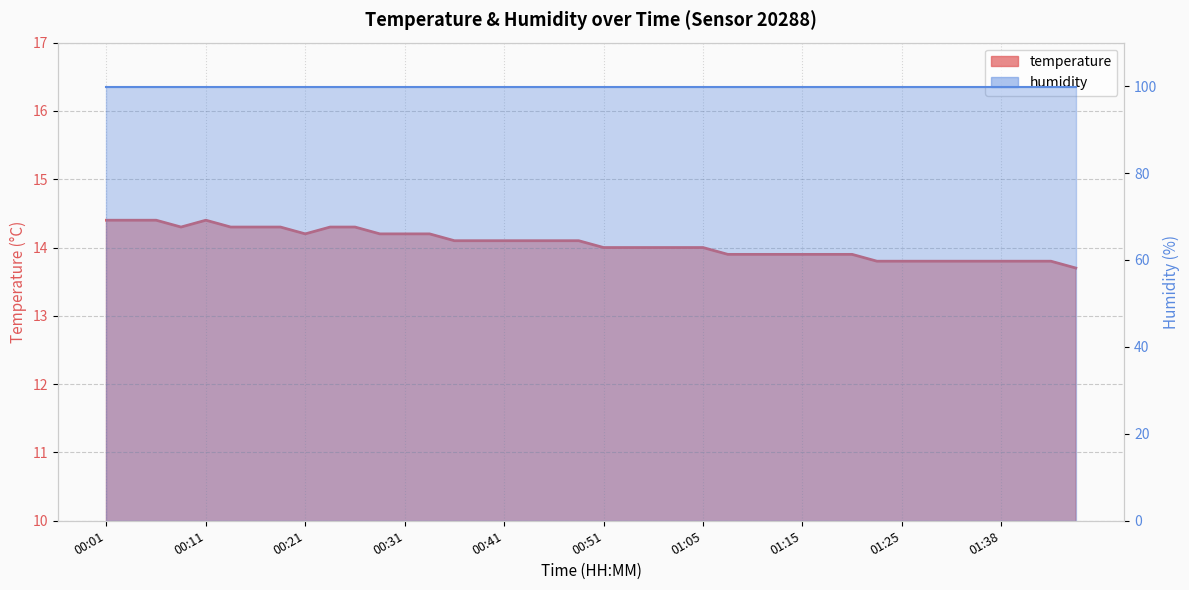

The chart shows a value of 7.0 at 01:07. True or false?

False